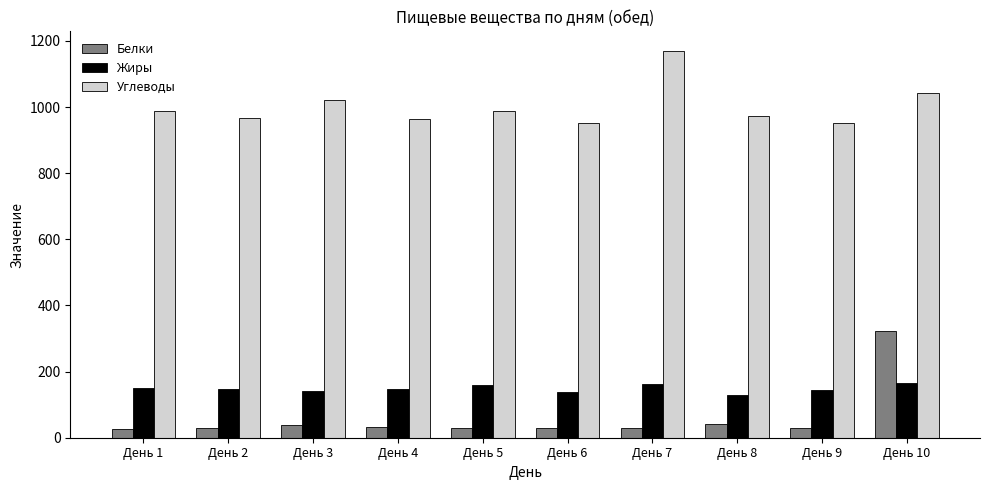

At how many categories does at least one series exceed 131?

10